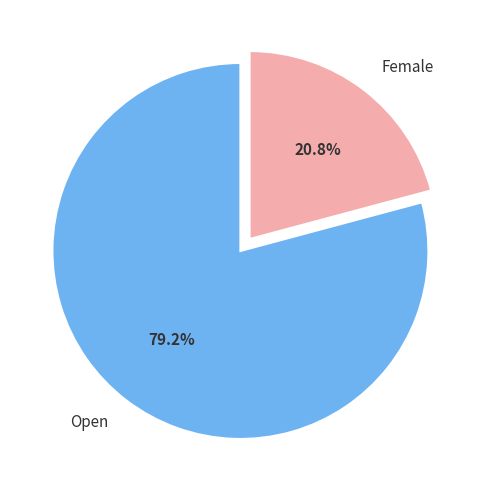

Is the sum of Female and Open greater than half?

Yes